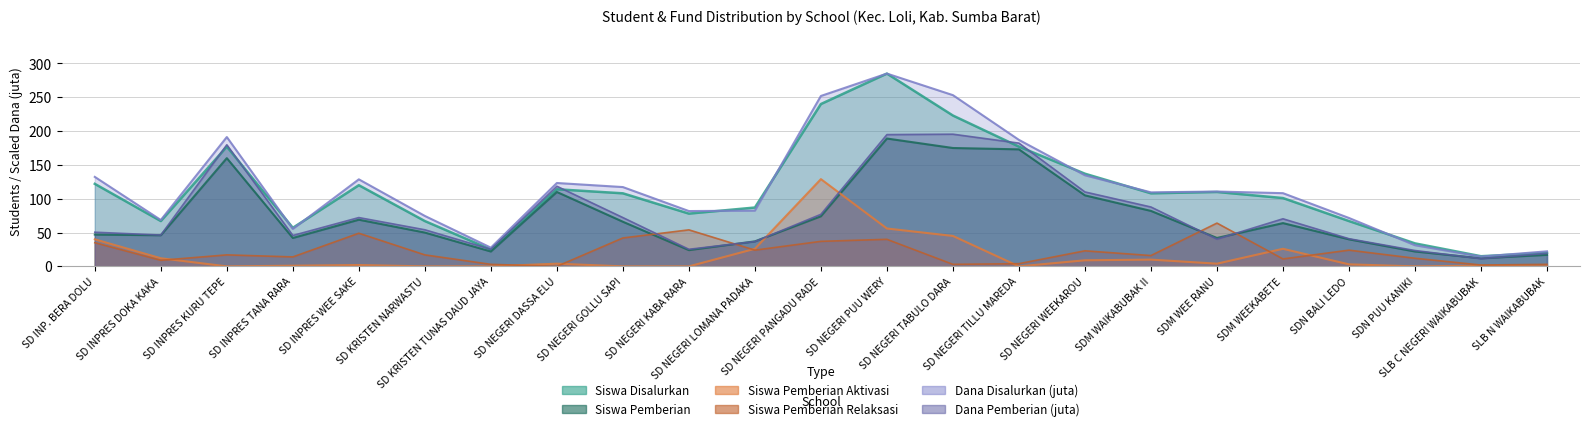

How many intersections are there between Dana Pemberian (juta) and Siswa Pemberian Aktivasi?

2